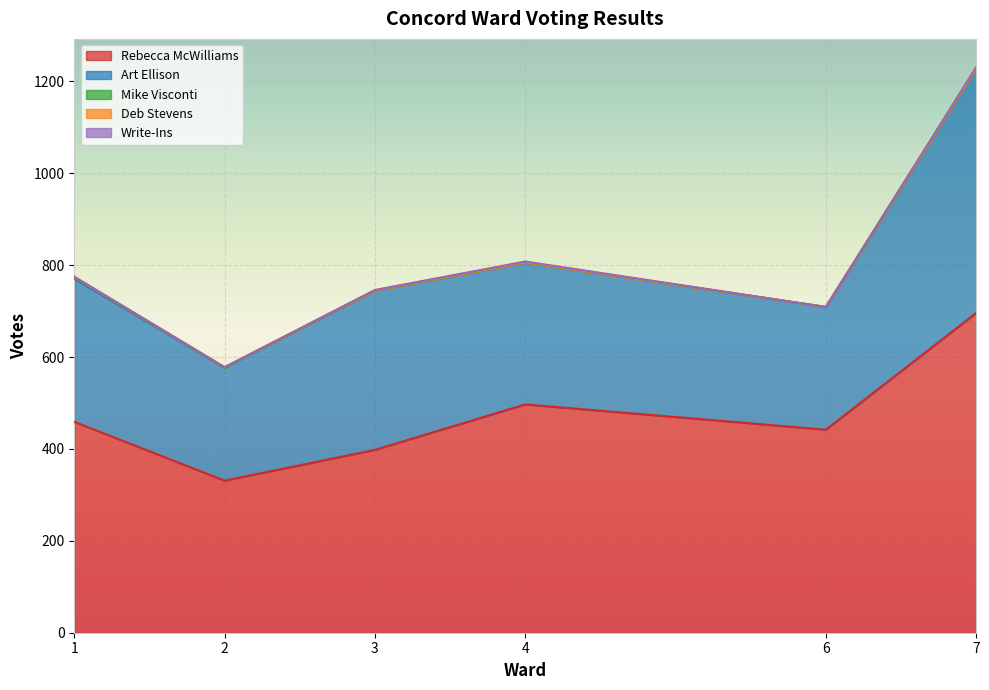

What is the sum of all Deb Stevens values?

1